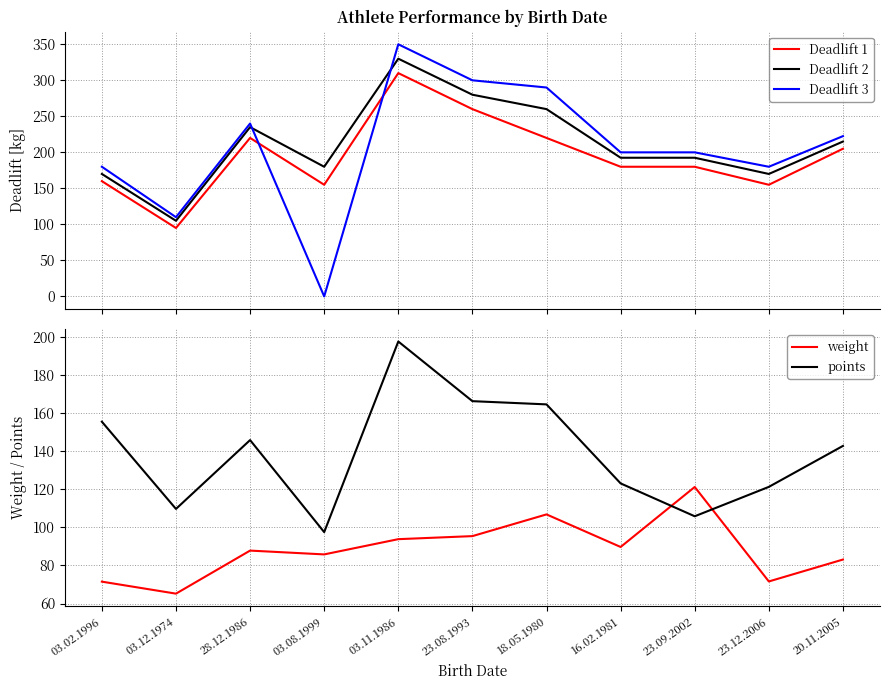

What is the difference between the maximum and minimum values in the Deadlift 2 series?

225.0